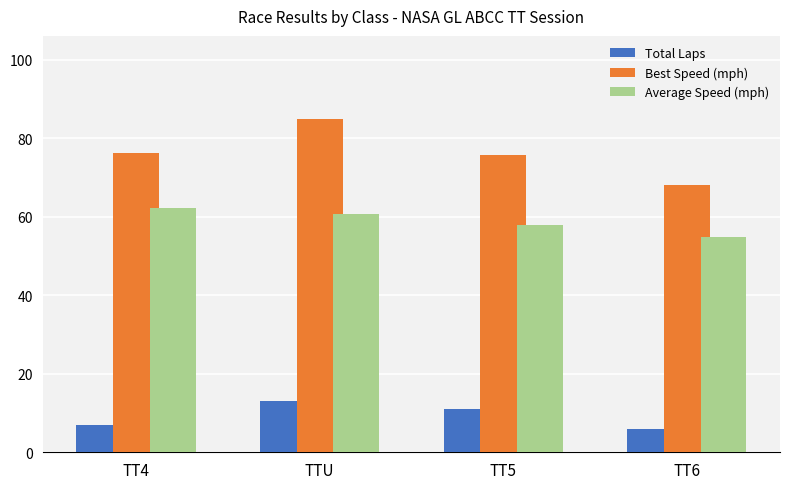

What is the value of the Total Laps bar at the 3rd from the left?

11.0